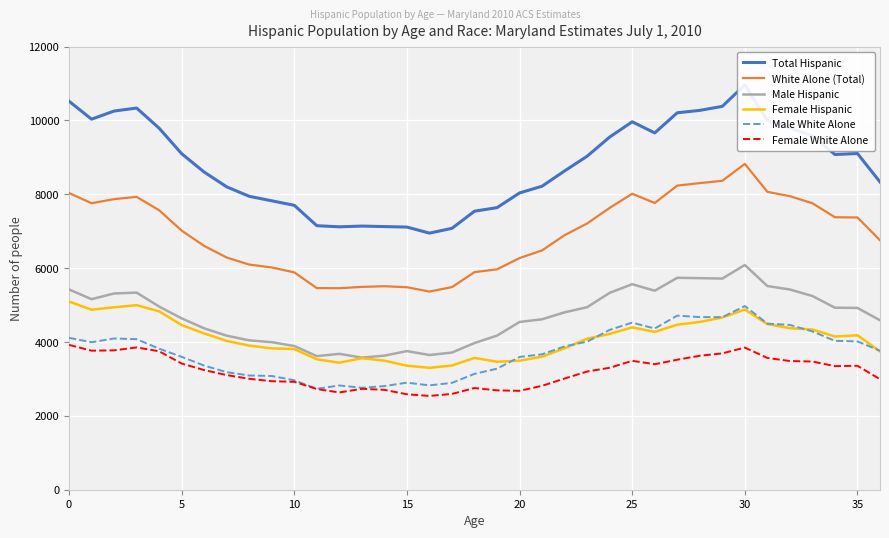

True or false: Female White Alone and Female Hispanic cross at least once.

False